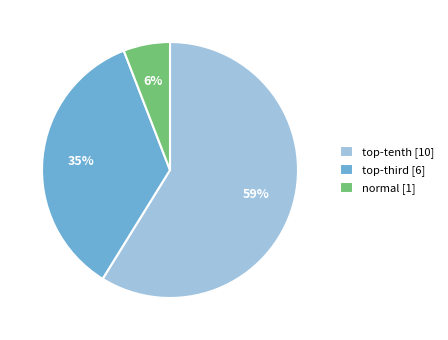

How many segments does this pie chart have?

3